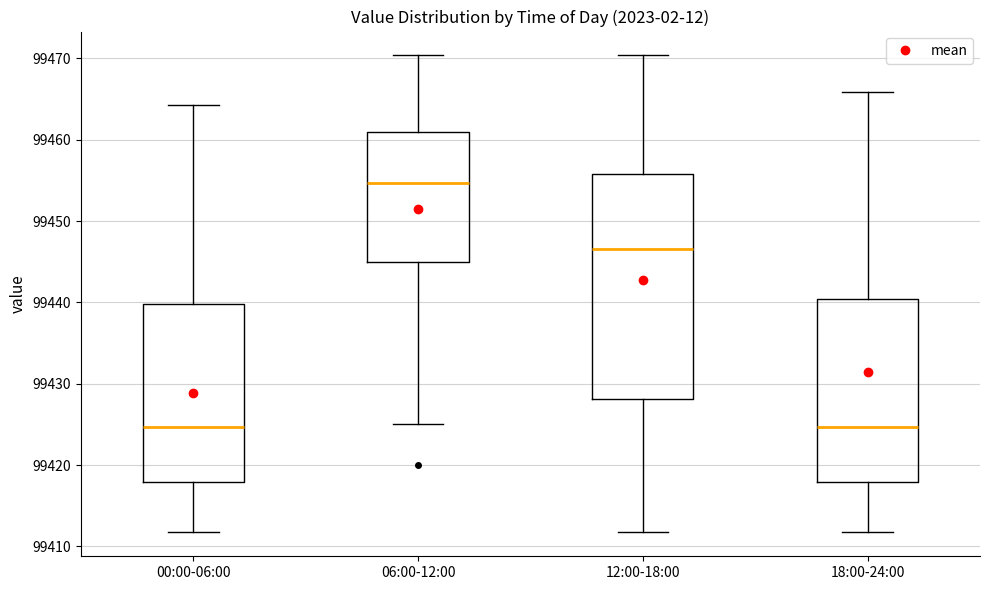

Where does the upper whisker of the box for 06:00-12:00 end on the y-axis? The values are not printed on the chart, so give them approximately, as read against the axis.

99470